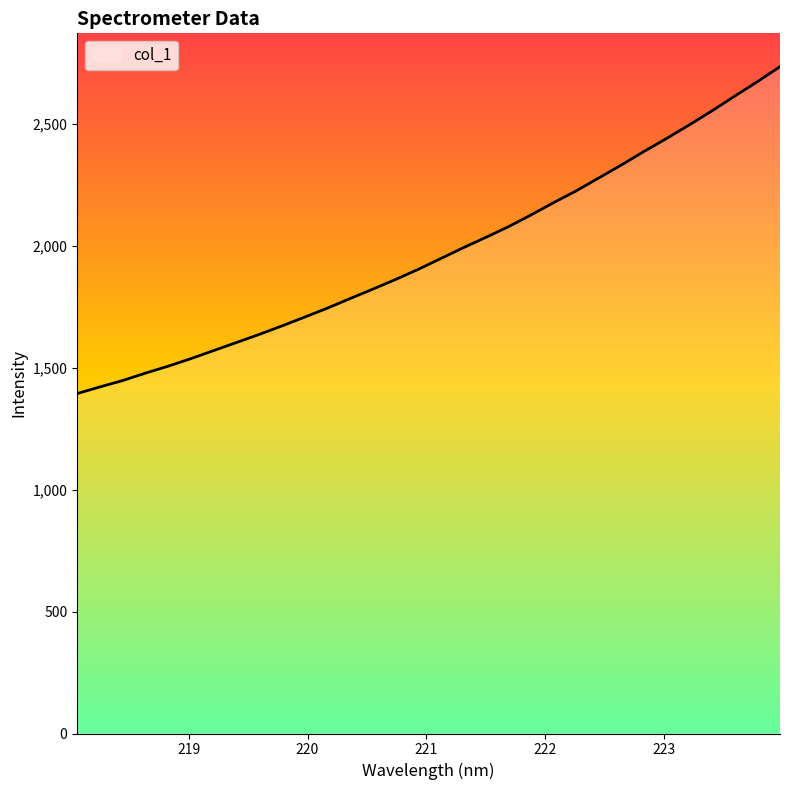

What is the greatest value displayed?

2733.6